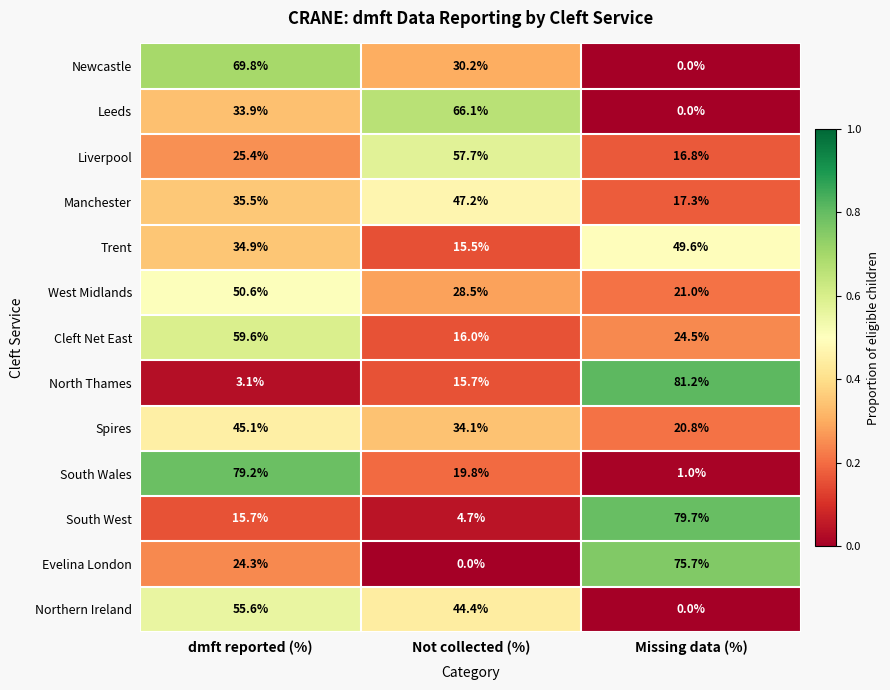

True or false: Liverpool has a value of 57.7 at Not collected (%).

True